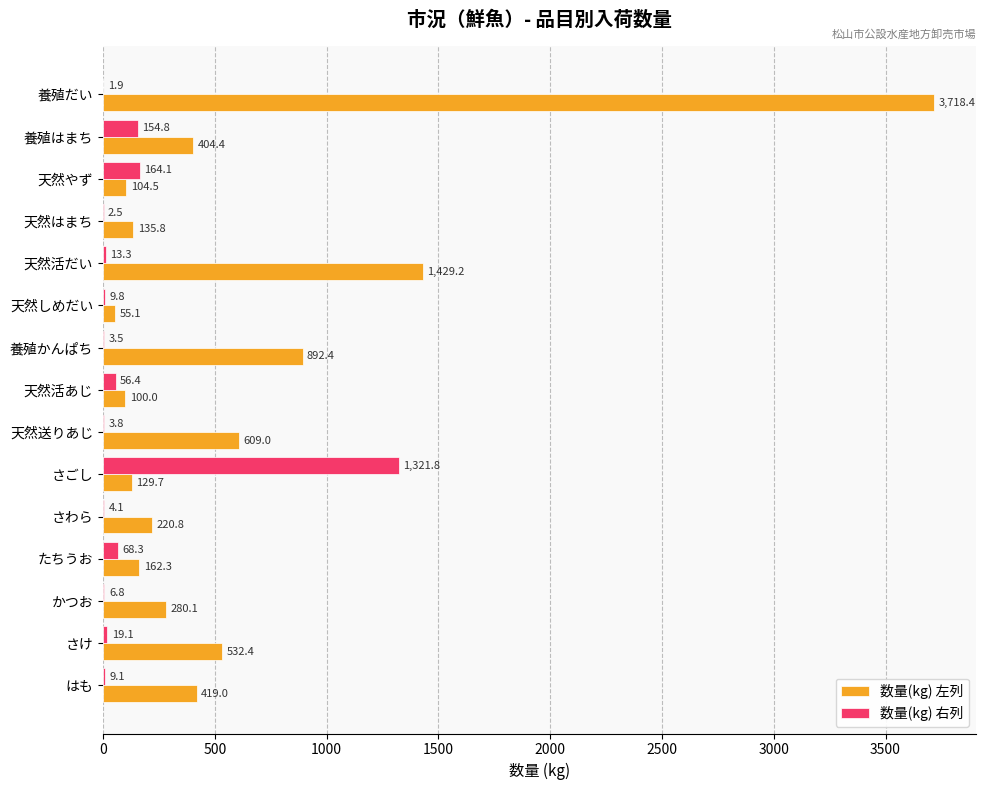

Where is 数量(kg) 左列 nearest to the value 1886?

天然活だい